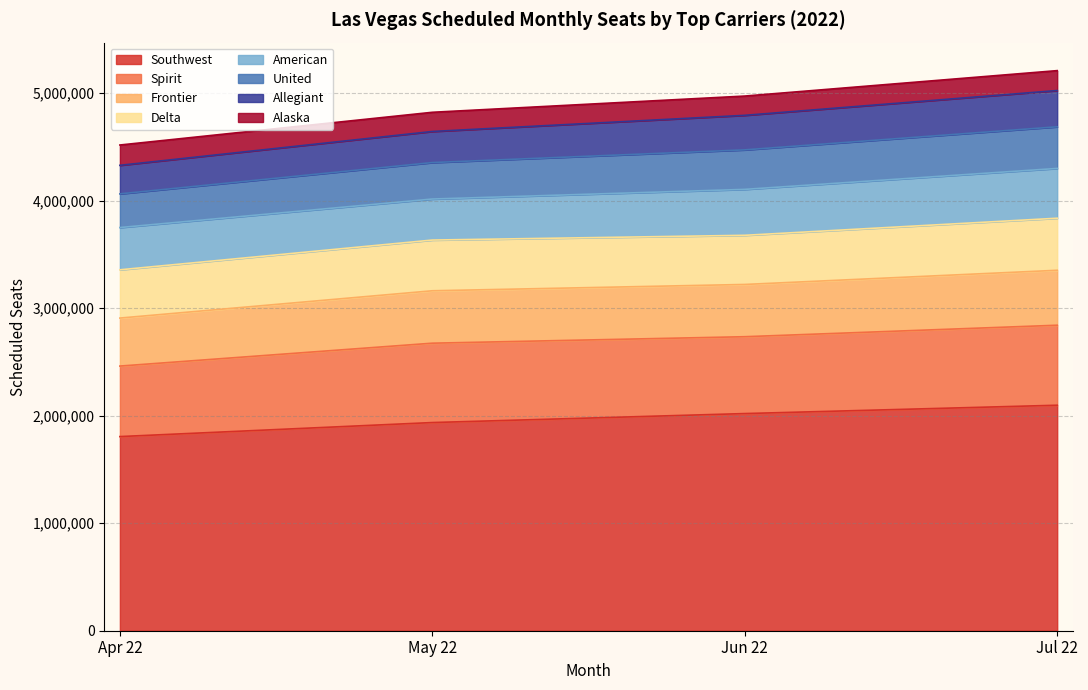

What is the lowest value of the Southwest series?

1805974